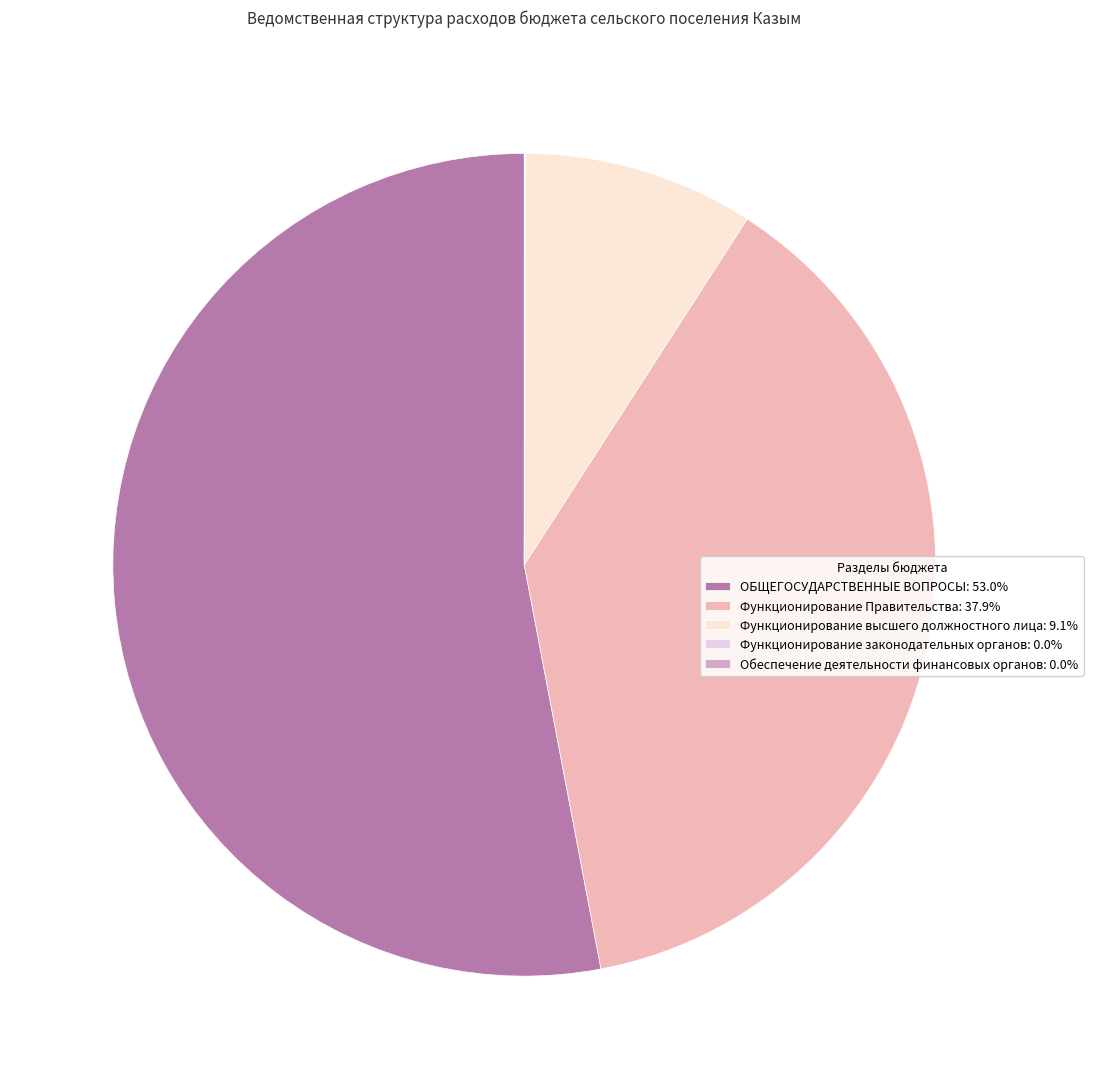

To the nearest percent, what is the difference between the largest and smallest slice percentages?

53%